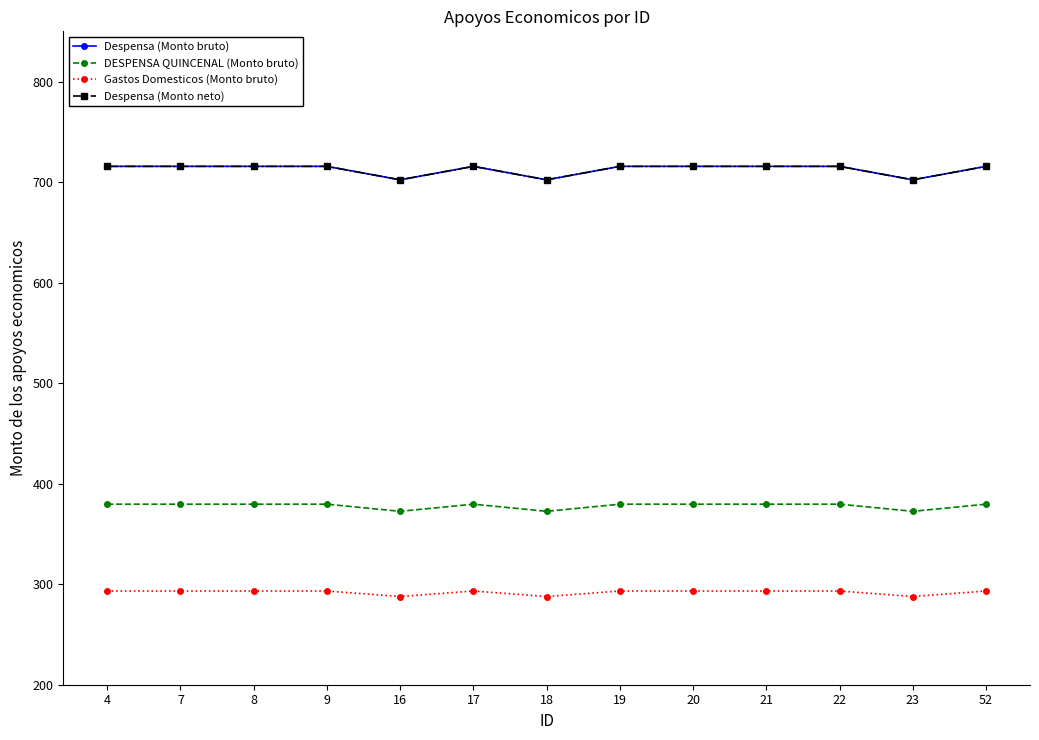

Is this an area chart (filled region under the line)?

No